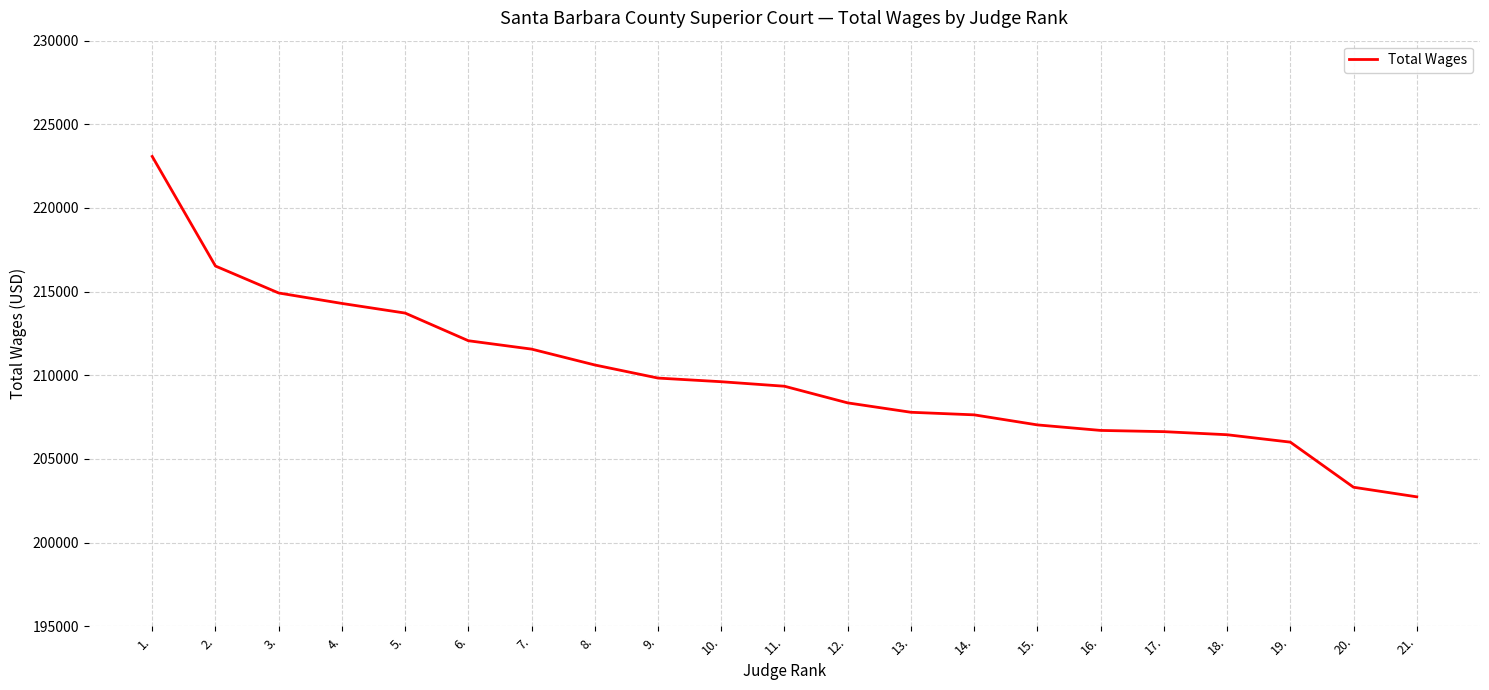

Is it true that the value at 12. is 68516?

False